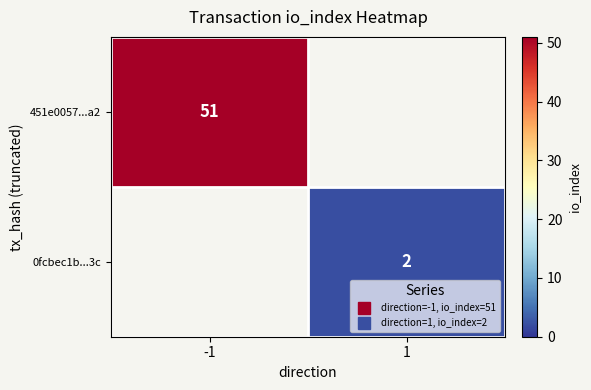

True or false: 0fcbec1b...3c has a value of 2.0 at 1.

True